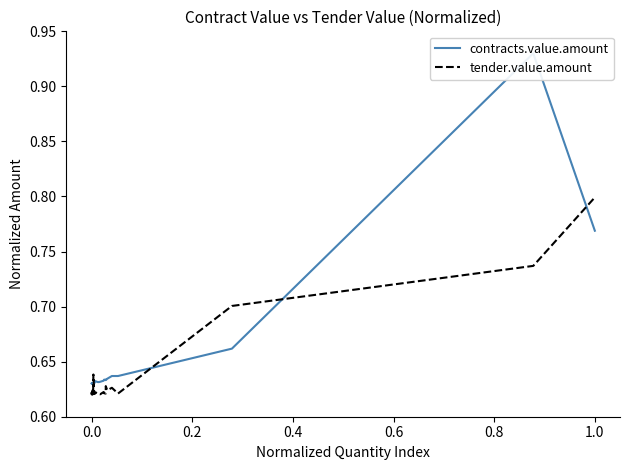

After their last crossing, which series has the higher values: contracts.value.amount or tender.value.amount?

tender.value.amount